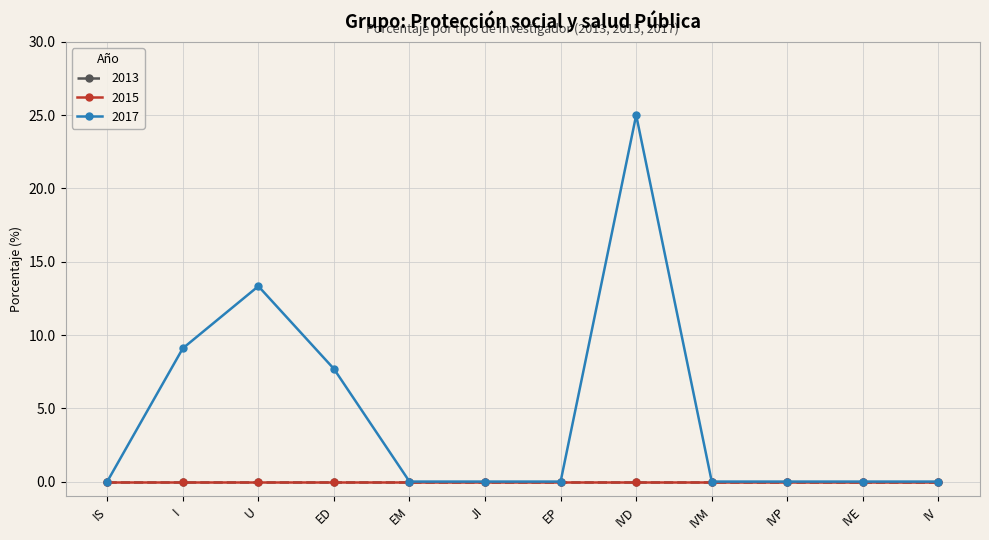

Which series has the largest total across all categories?

2017